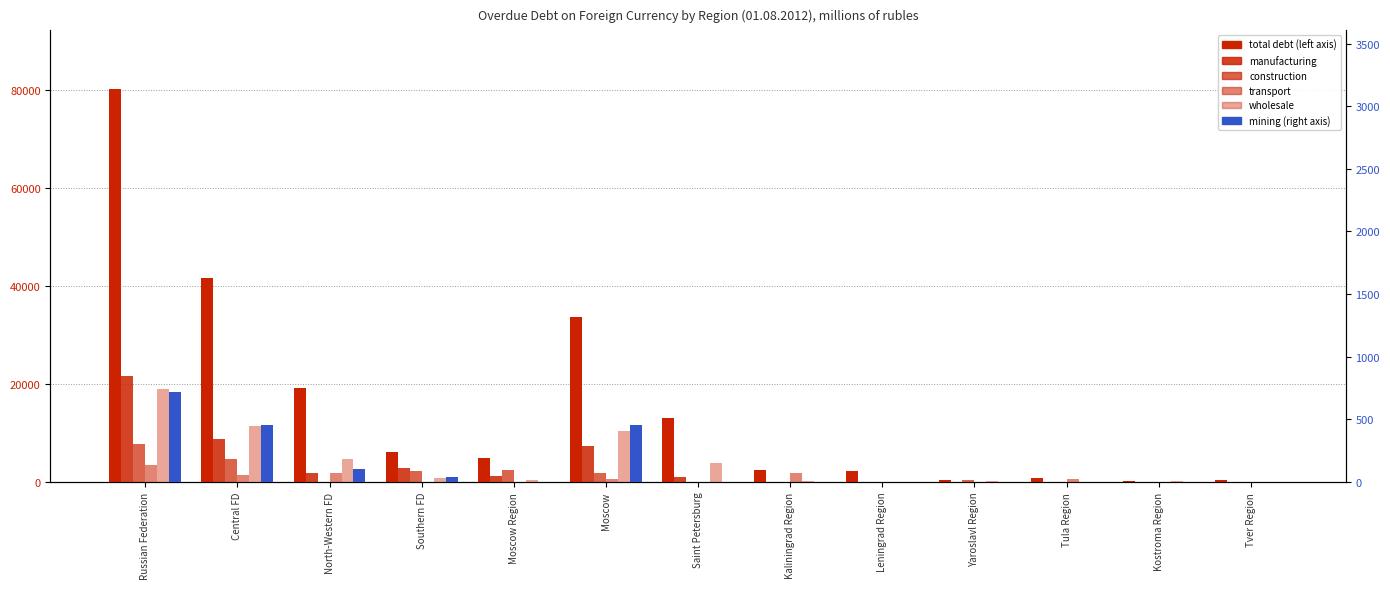

The Construction series shows 0 at Kaliningrad Region. True or false?

True